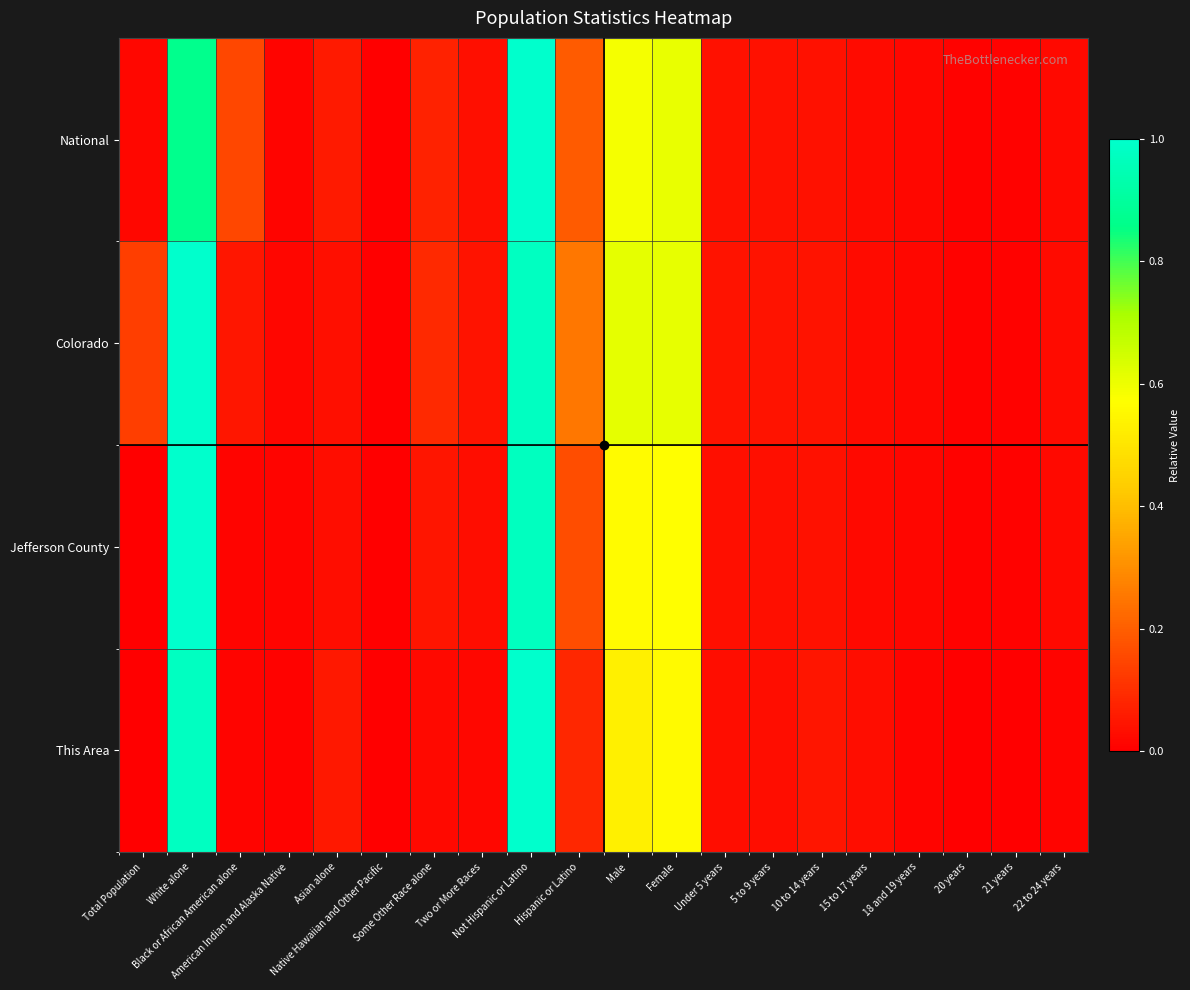

Rank the series by their average value, from highest to lowest.

Colorado, National, Jefferson County, This Area